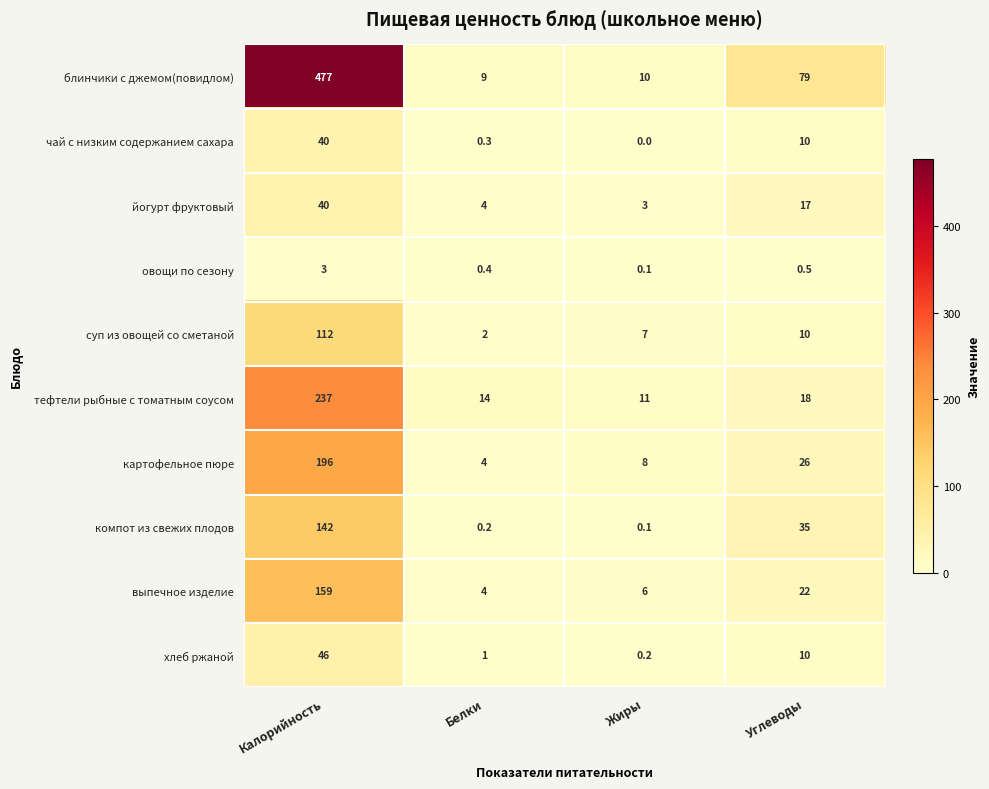

What is the lowest value of the картофельное пюре series?

4.0